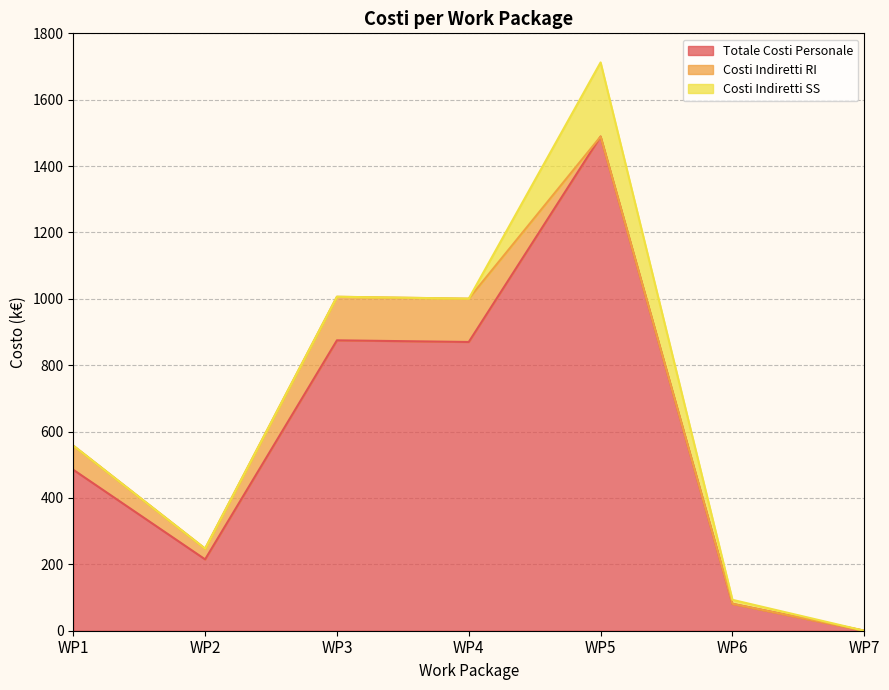

Reading left to right, what are all the values shown in this chart?

Totale Costi Personale: 485.0	215.0	875.0	870.0	1489.0	81.0	0.0
Costi Indiretti RI: 72.8	32.2	131.2	130.5	0.0	0.0	0.0
Costi Indiretti SS: 0.0	0.0	0.0	0.0	223.3	12.2	0.0